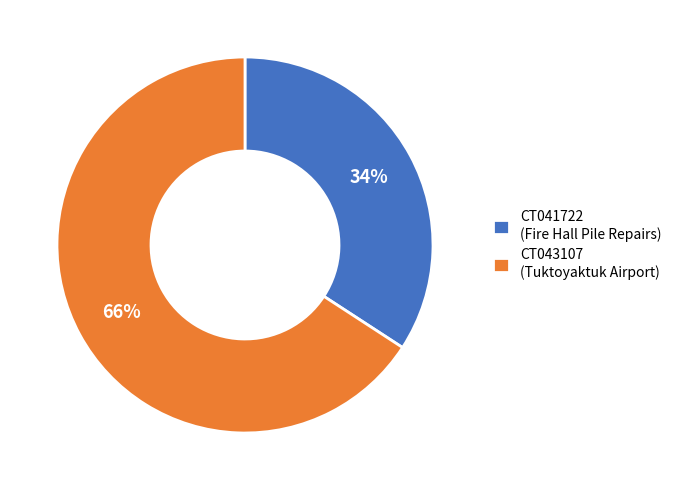

To the nearest percent, what portion does CT041722 represent?

34%